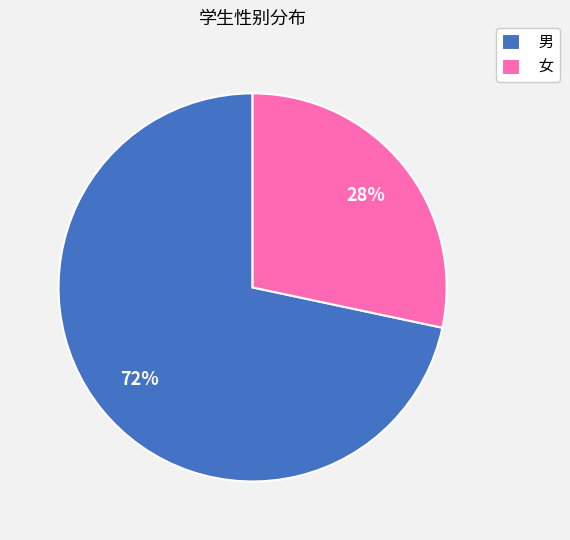

Do 男 and 女 together represent more than half of the pie?

Yes